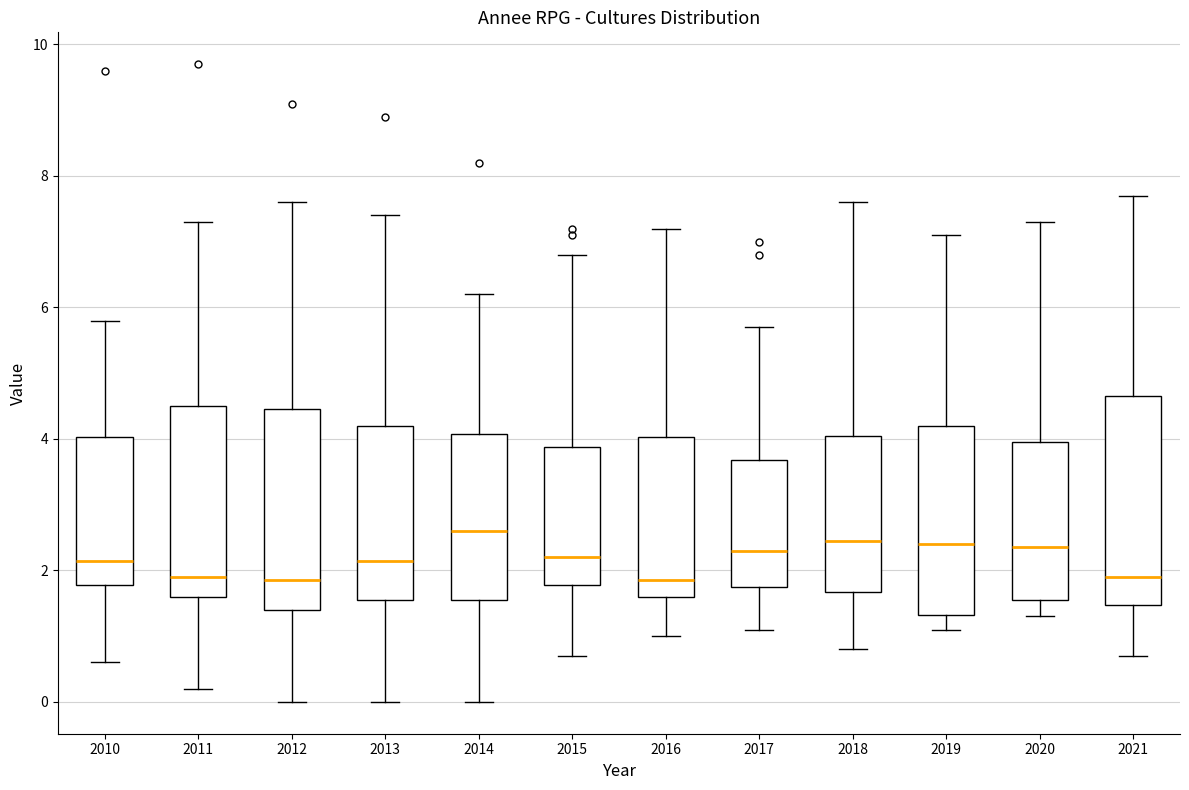

Where is the upper edge of the box at x = 2018 on the y-axis? The values are not printed on the chart, so give them approximately, as read against the axis.

4.0